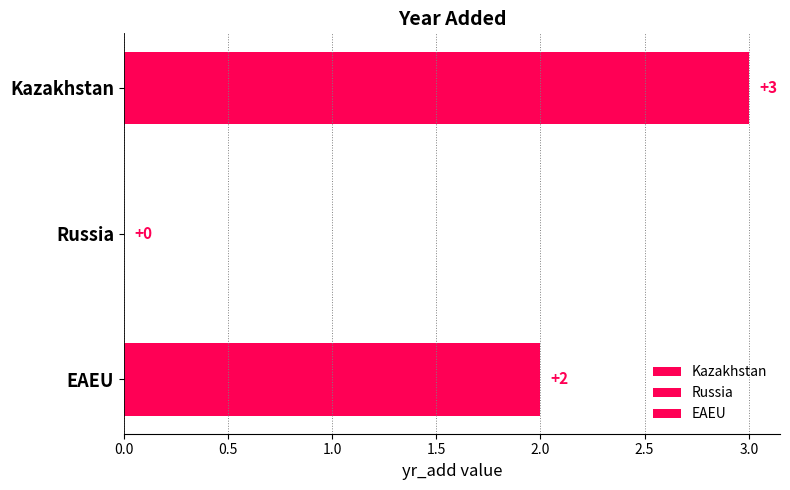

The chart shows a value of 2 at EAEU. True or false?

True